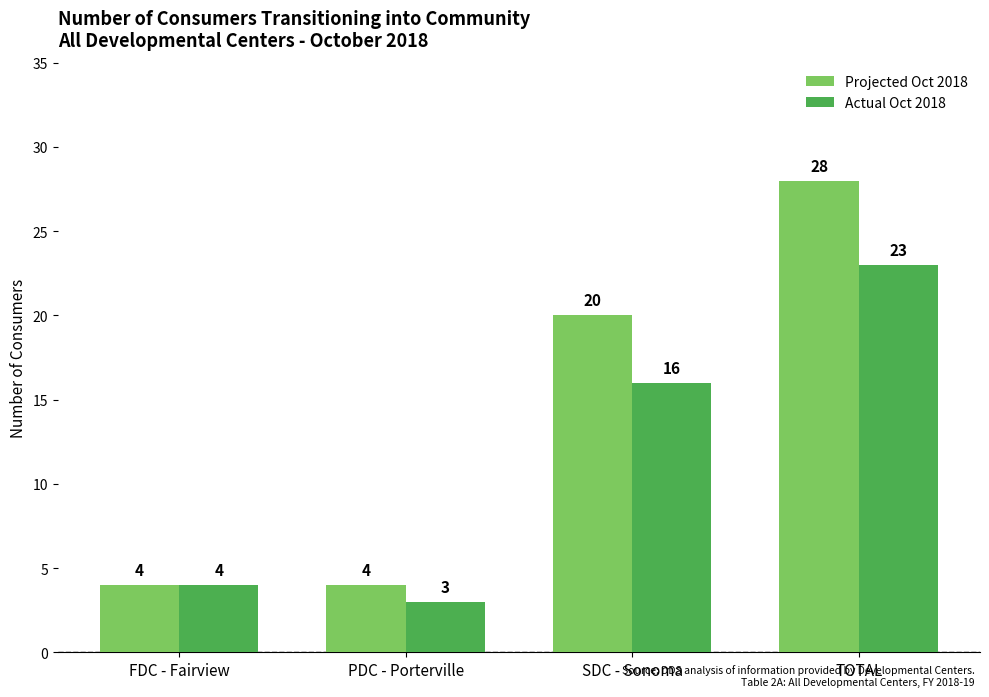

Does the chart contain any negative values?

No